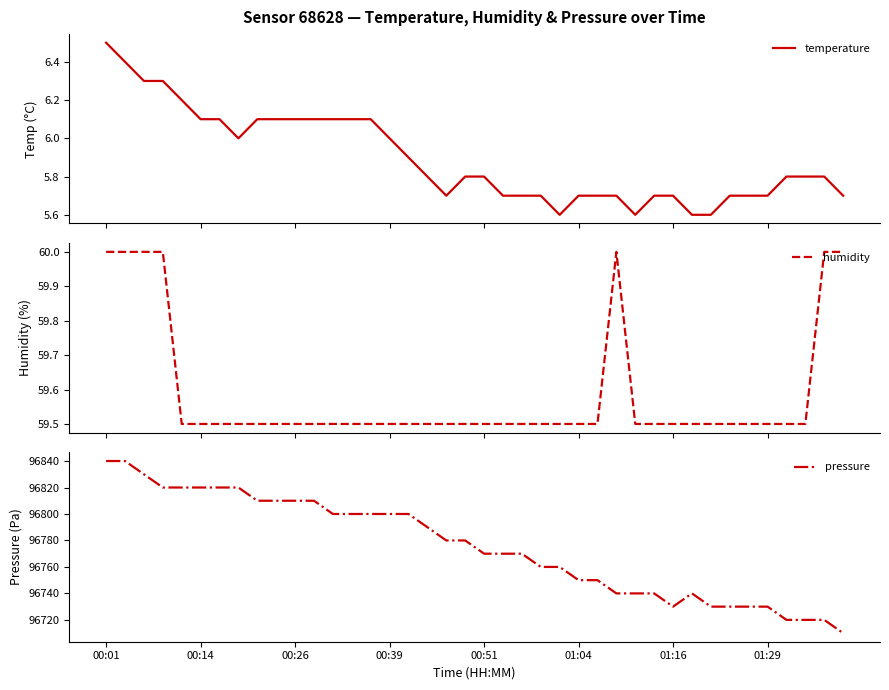

Reading right to left, transcribe all the data shown in this chart.

temperature: 5.7	5.8	5.8	5.8	5.7	5.7	5.7	5.6	5.6	5.7	5.7	5.6	5.7	5.7	5.7	5.6	5.7	5.7	5.7	5.8	5.8	5.7	5.8	5.9	6.0	6.1	6.1	6.1	6.1	6.1	6.1	6.1	6.0	6.1	6.1	6.2	6.3	6.3	6.4	6.5
humidity: 60.0	60.0	59.5	59.5	59.5	59.5	59.5	59.5	59.5	59.5	59.5	59.5	60.0	59.5	59.5	59.5	59.5	59.5	59.5	59.5	59.5	59.5	59.5	59.5	59.5	59.5	59.5	59.5	59.5	59.5	59.5	59.5	59.5	59.5	59.5	59.5	60.0	60.0	60.0	60.0
pressure: 96710.0	96720.0	96720.0	96720.0	96730.0	96730.0	96730.0	96730.0	96740.0	96730.0	96740.0	96740.0	96740.0	96750.0	96750.0	96760.0	96760.0	96770.0	96770.0	96770.0	96780.0	96780.0	96790.0	96800.0	96800.0	96800.0	96800.0	96800.0	96810.0	96810.0	96810.0	96810.0	96820.0	96820.0	96820.0	96820.0	96820.0	96830.0	96840.0	96840.0